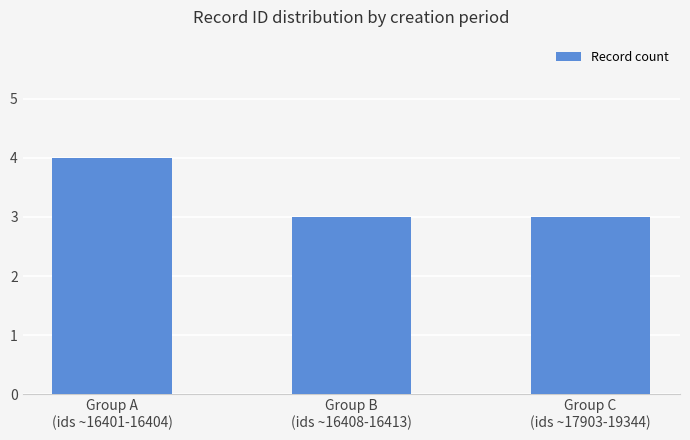

What is the approximate value at Group C
(ids ~17903-19344)?

3